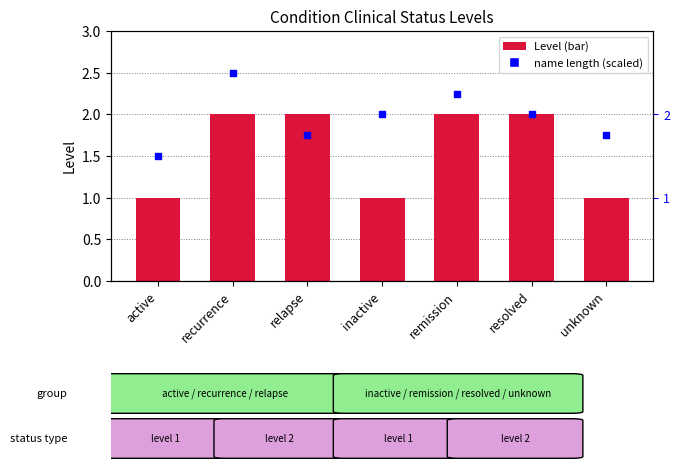

Is the value of Level at unknown greater than the value of name length (scaled) at inactive?

No